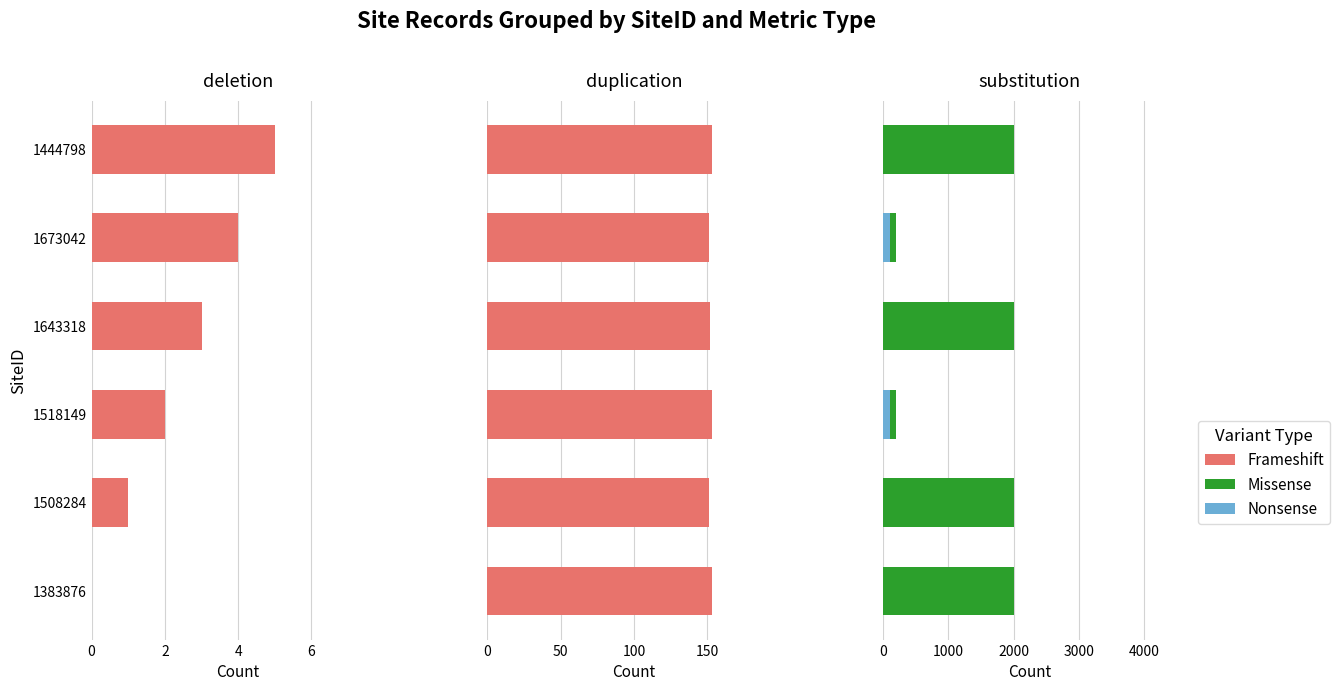

How many series are shown in this chart?

3